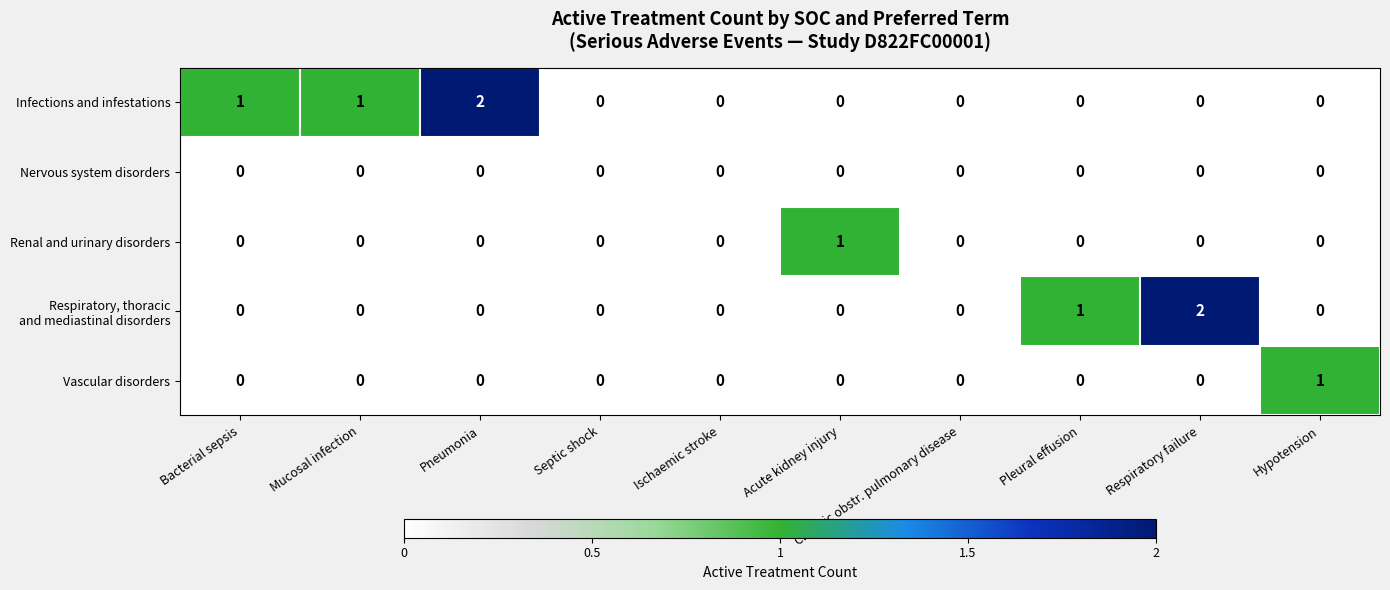

Which series changed the most between Pneumonia and Pleural effusion?

Infections and infestations